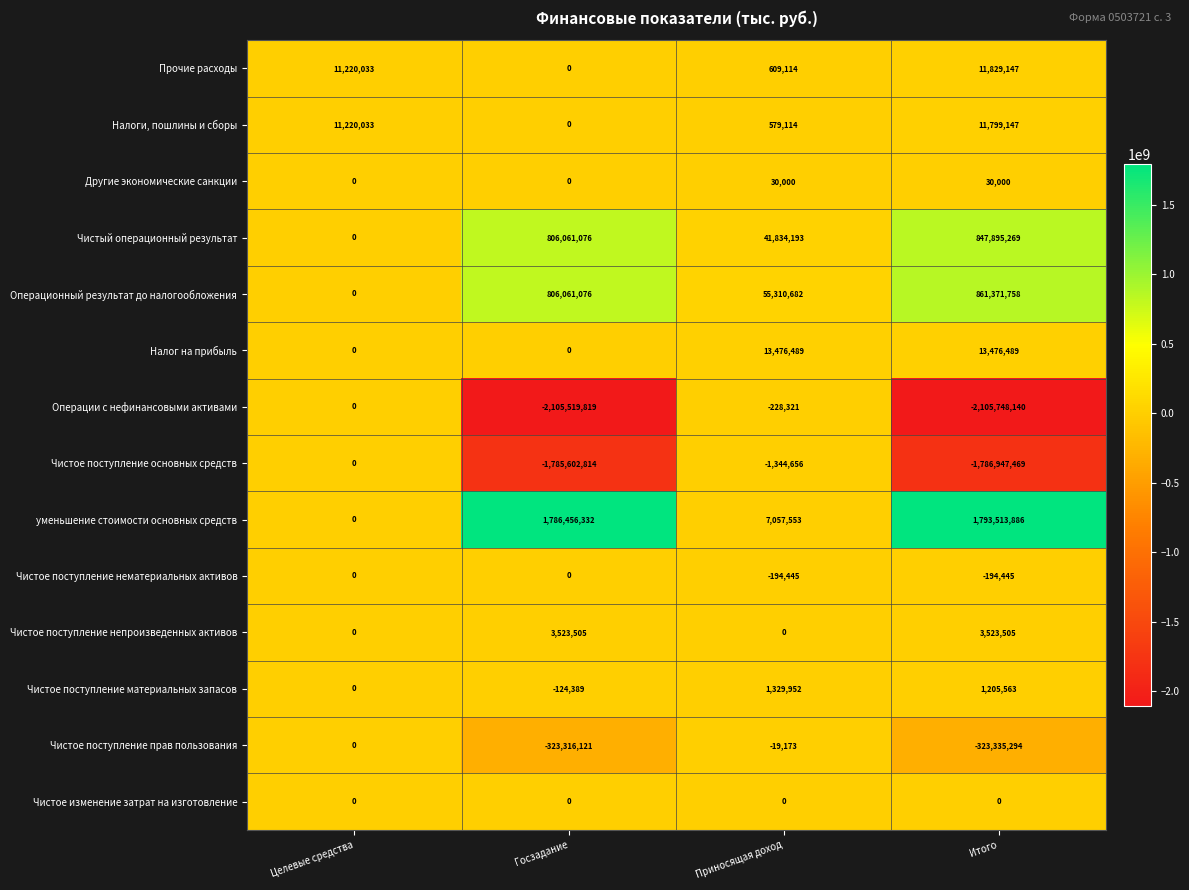

What is the average value of the Чистое поступление основных средств series?

-893473735